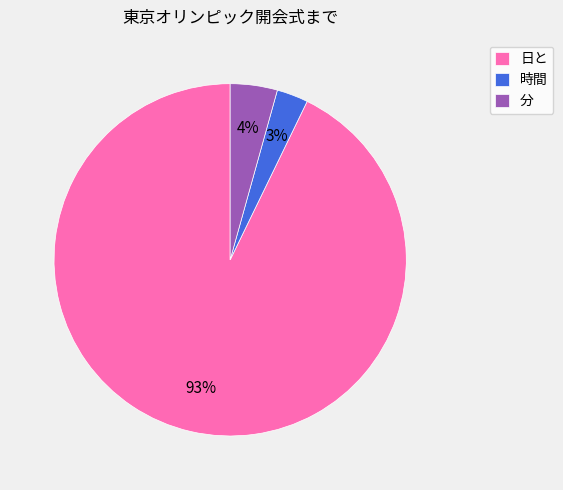

Is the sum of 時間 and 分 greater than half?

No